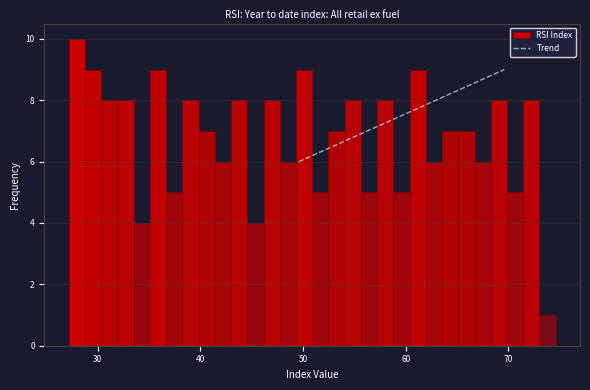

Read against the x-axis, roughly where is the centre of the tallest bar?

28